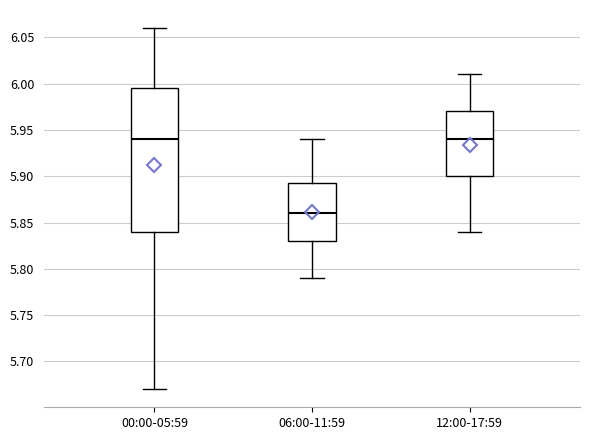

Where is the upper edge of the box for 00:00-05:59 on the y-axis? The values are not printed on the chart, so give them approximately, as read against the axis.

5.995